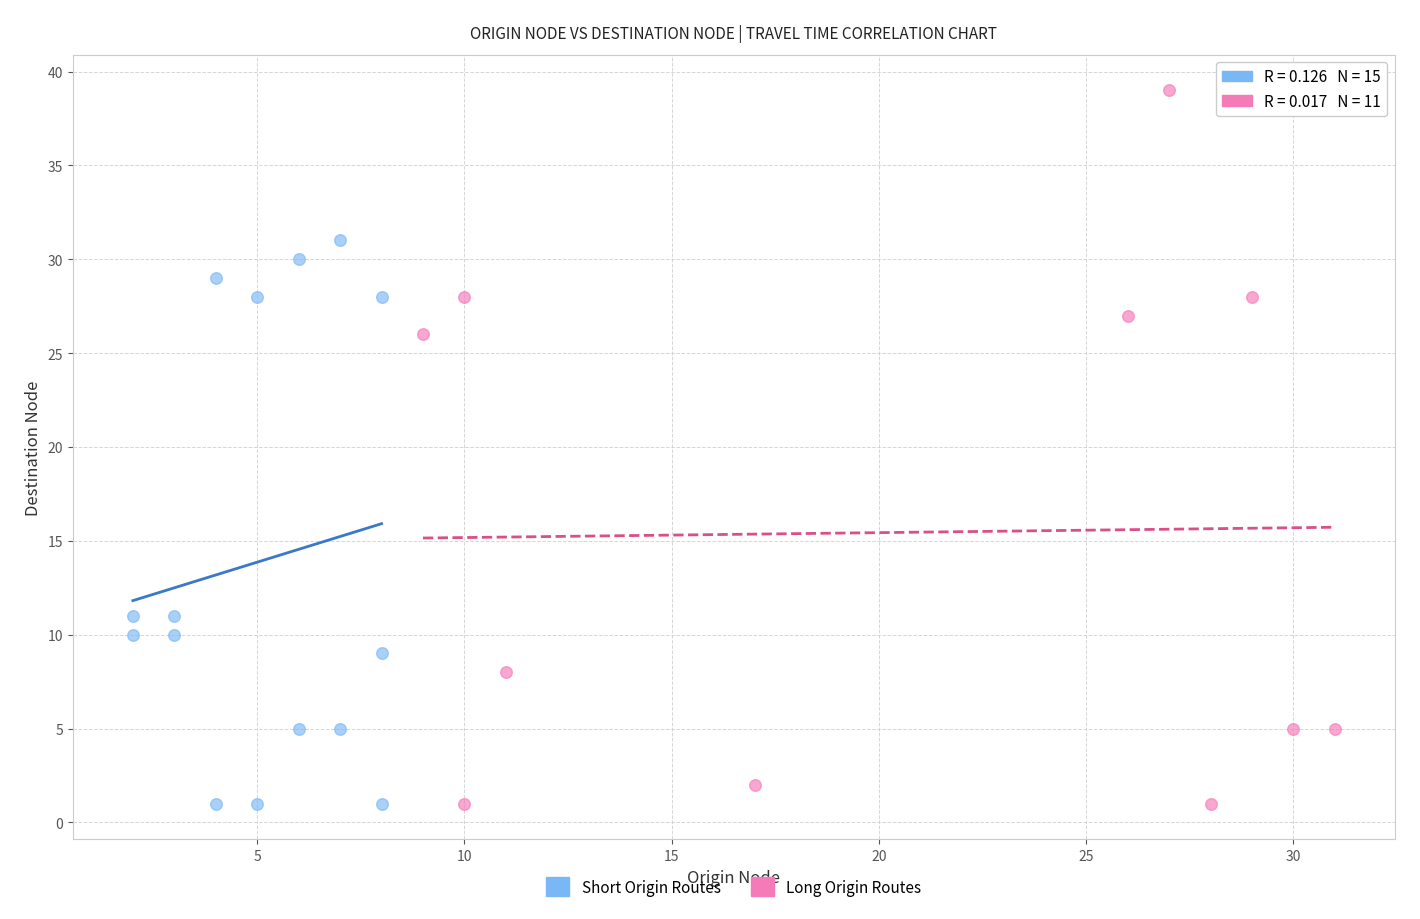

Which series has the largest Y range (max minus min)?

Long Origin Routes